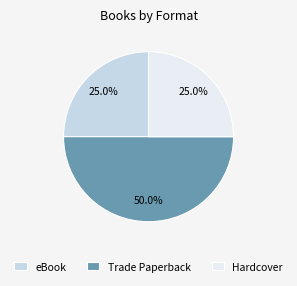

To the nearest percent, what is the average slice percentage?

33%